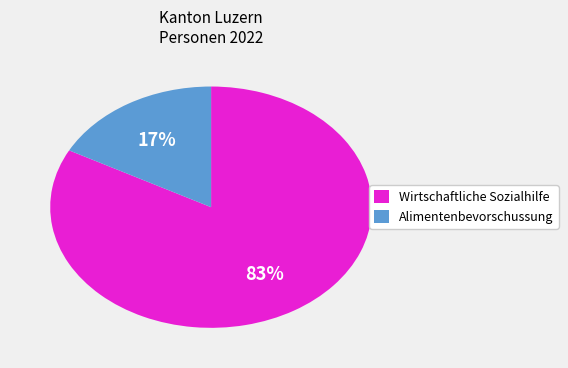

Between Alimentenbevorschussung and Wirtschaftliche Sozialhilfe, which is larger?

Wirtschaftliche Sozialhilfe